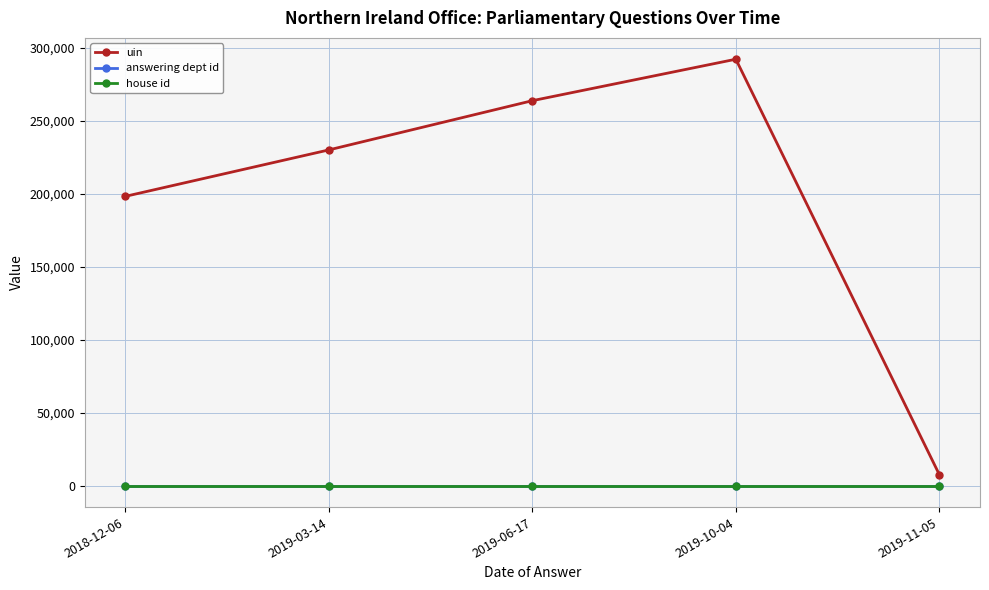

Reading left to right, what are all the values shown in this chart?

uin: 198248	230049	263768	292160	7670
answering dept id: 21	21	21	21	21
house id: 1	1	1	1	1